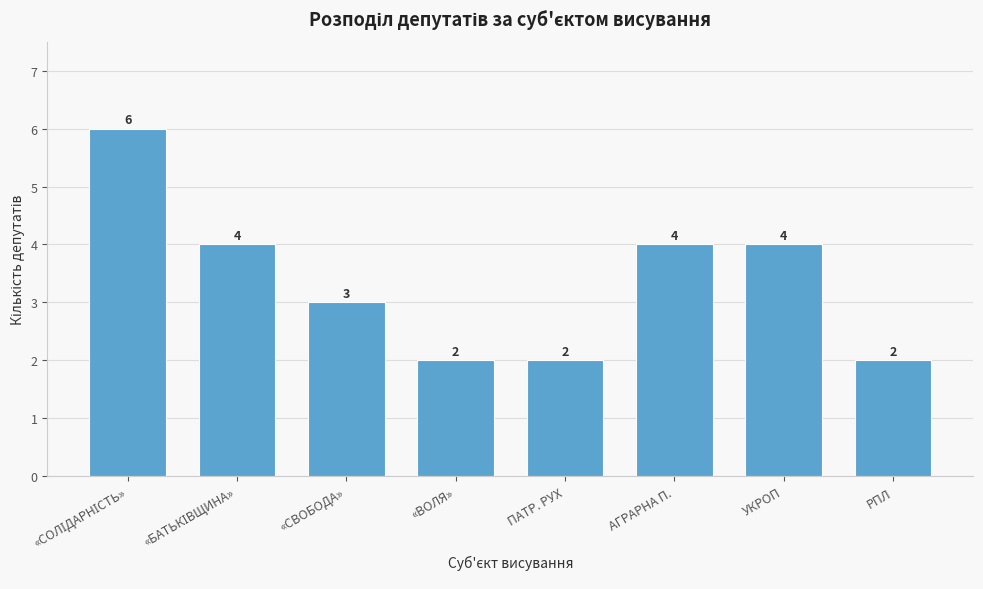

Reading left to right, list all the values displayed in this chart.

6	4	3	2	2	4	4	2